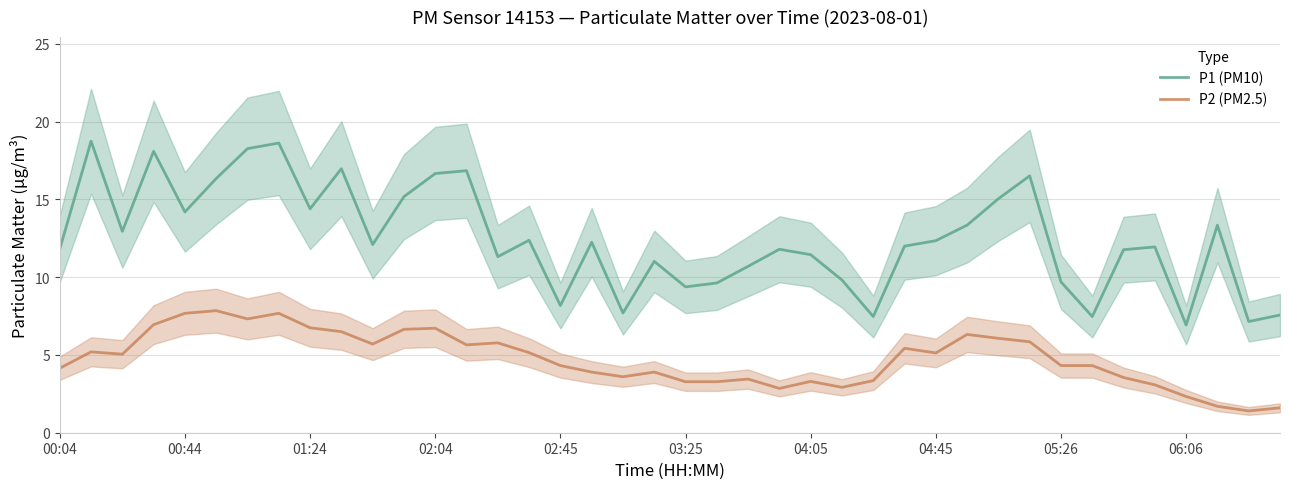

Where is P2 (PM2.5) nearest to the value 4?

17